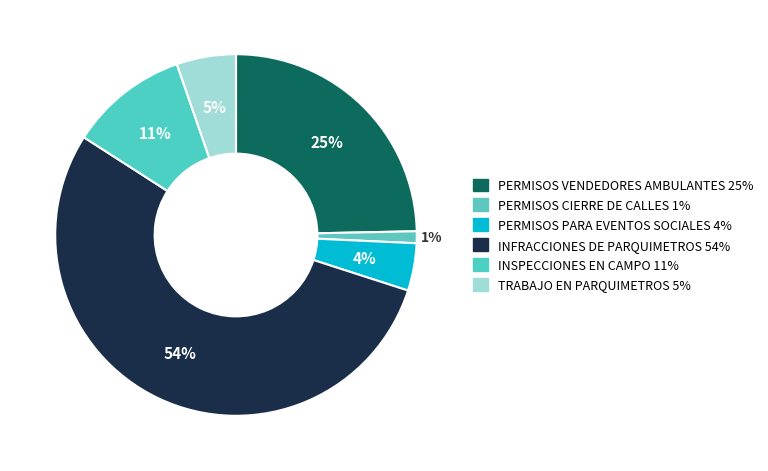

Does INFRACCIONES DE PARQUIMETROS represent more than half of the total?

Yes